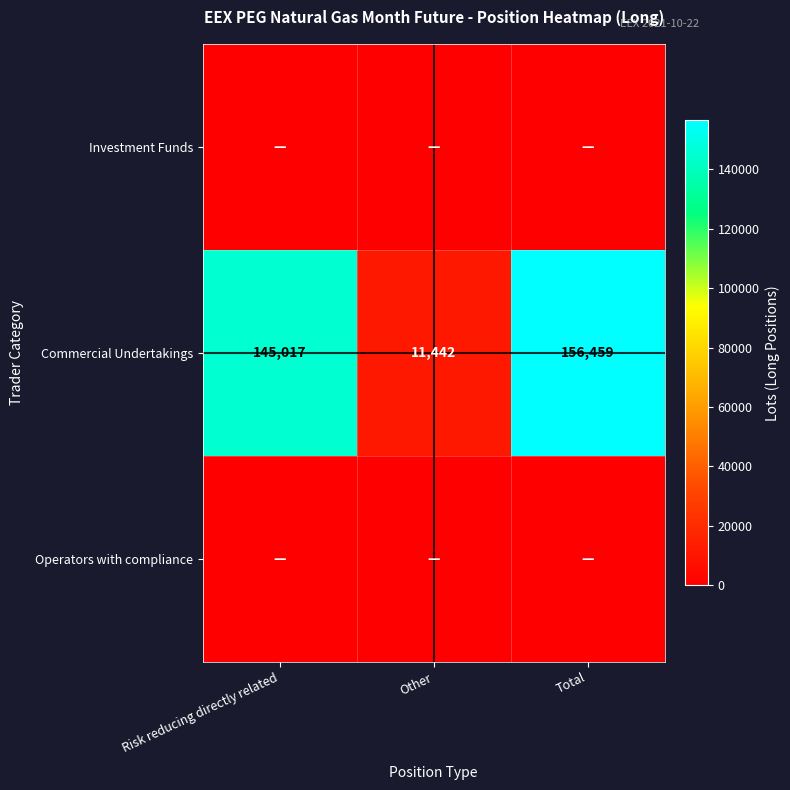

The value of Commercial Undertakings at Total is 64047.9. True or false?

False